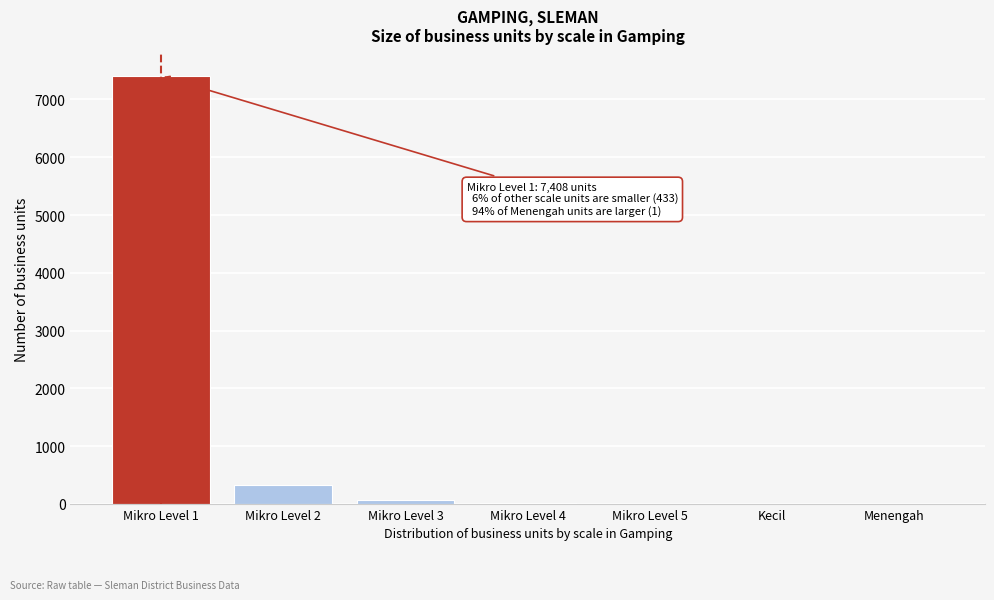

What is the sum of all values?

7841